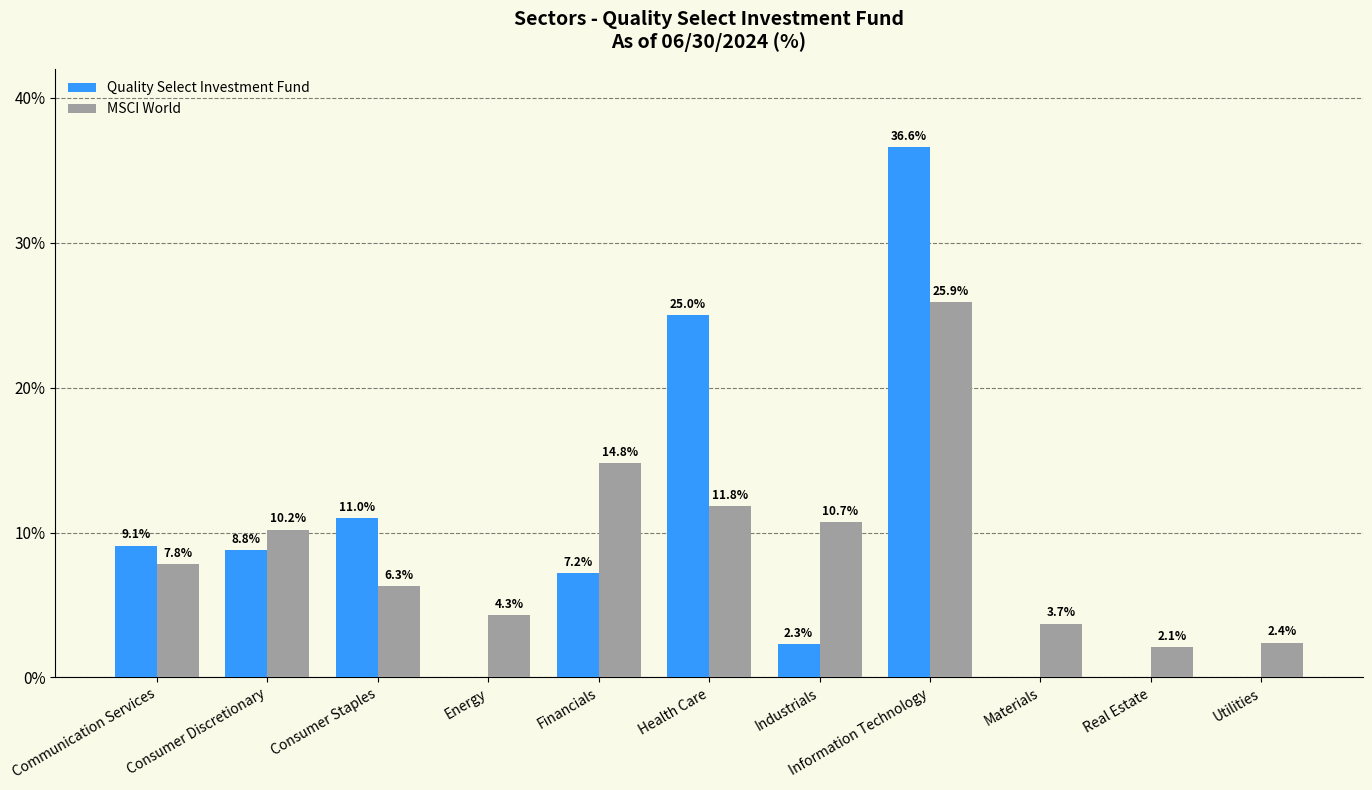

How many values in the Quality Select Investment Fund series exceed 7?

6